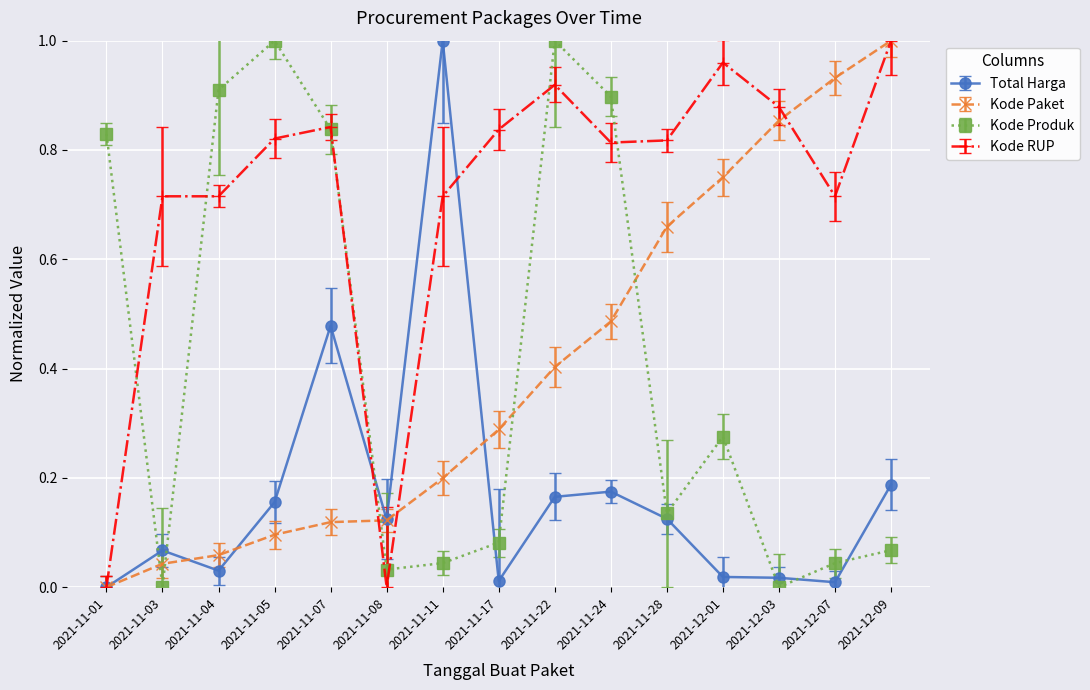

Which series has the largest total across all categories?

Kode RUP